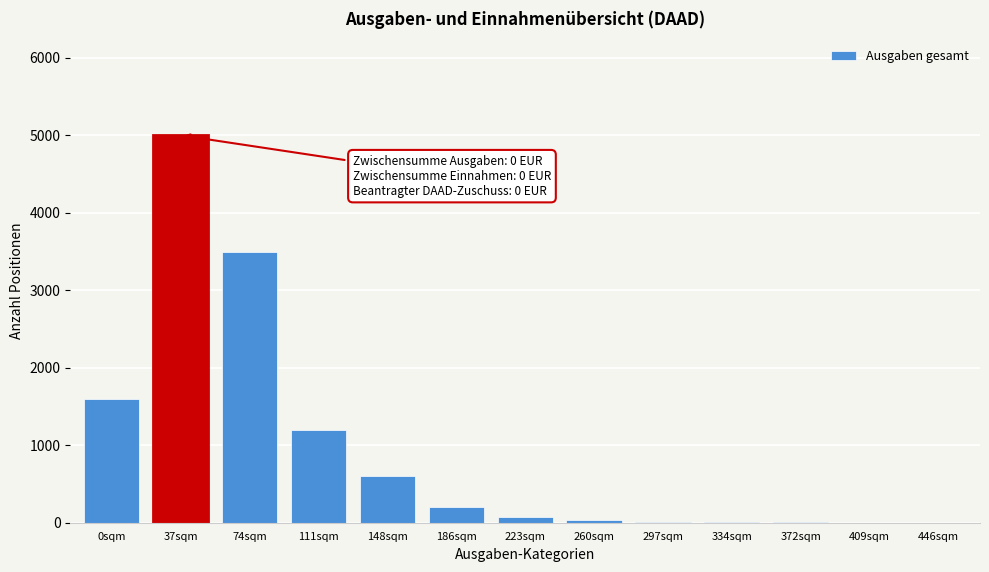

The chart shows a value of 600 at 148sqm. True or false?

True